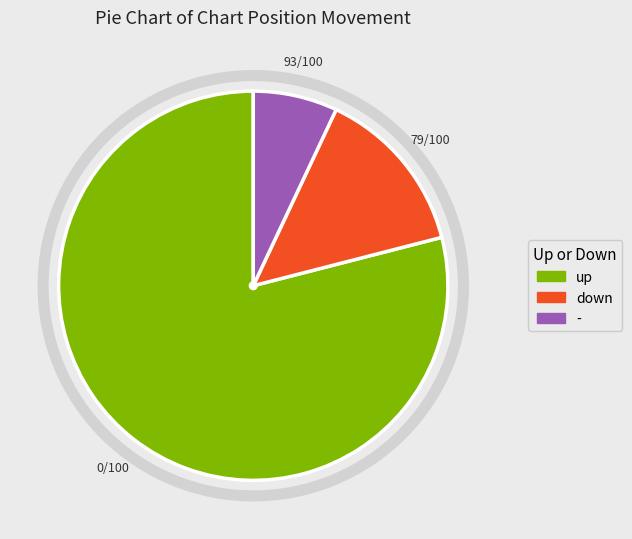

Is up the majority of the pie?

Yes